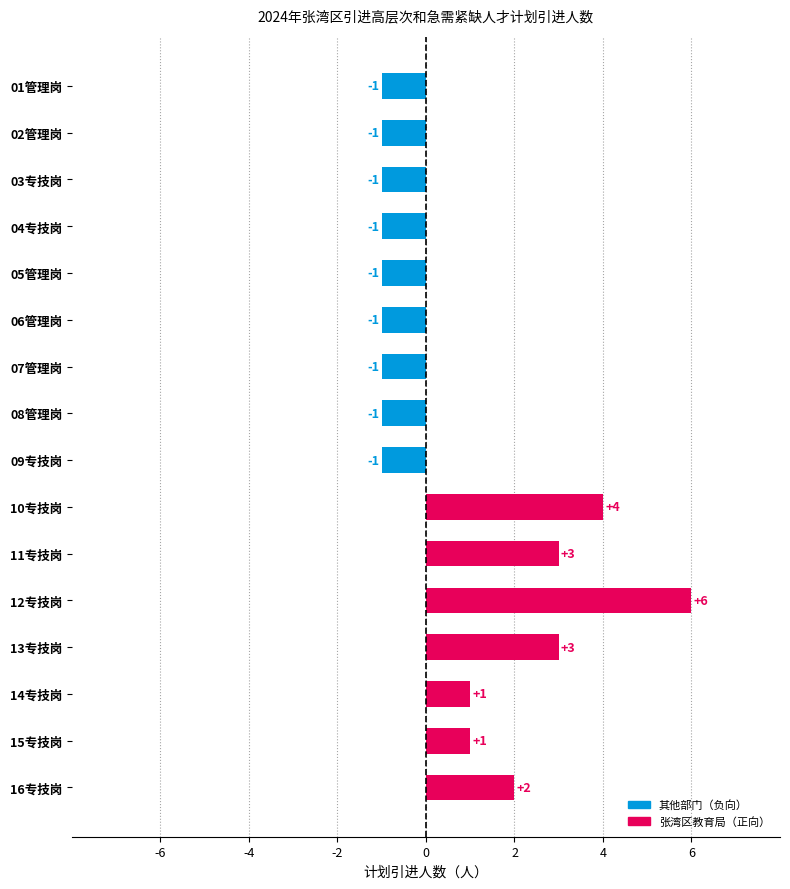

What value does the data have at 10专技岗?

4